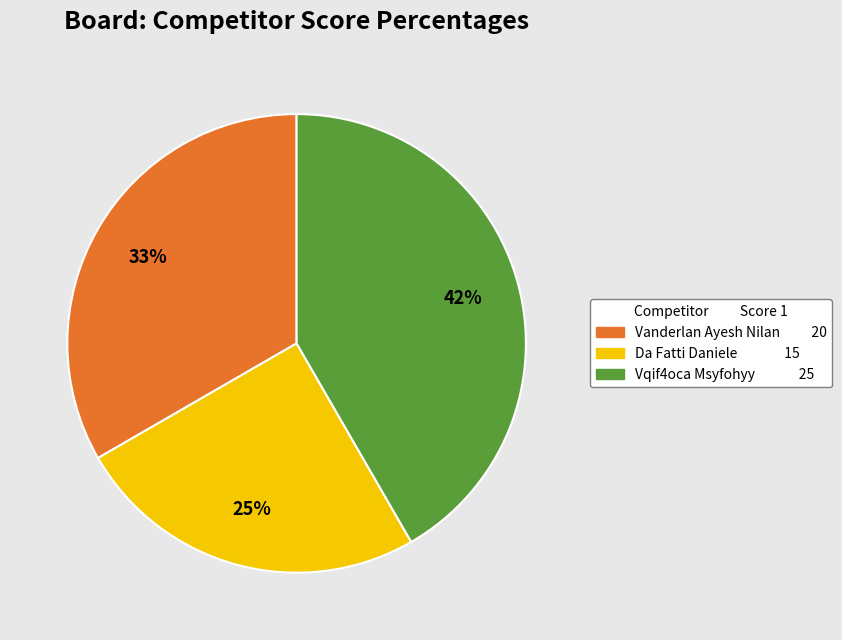

Combined, do Vanderlan Ayesh Nilan 20 and Vqif4oca Msyfohyy 25 account for over 50%?

Yes